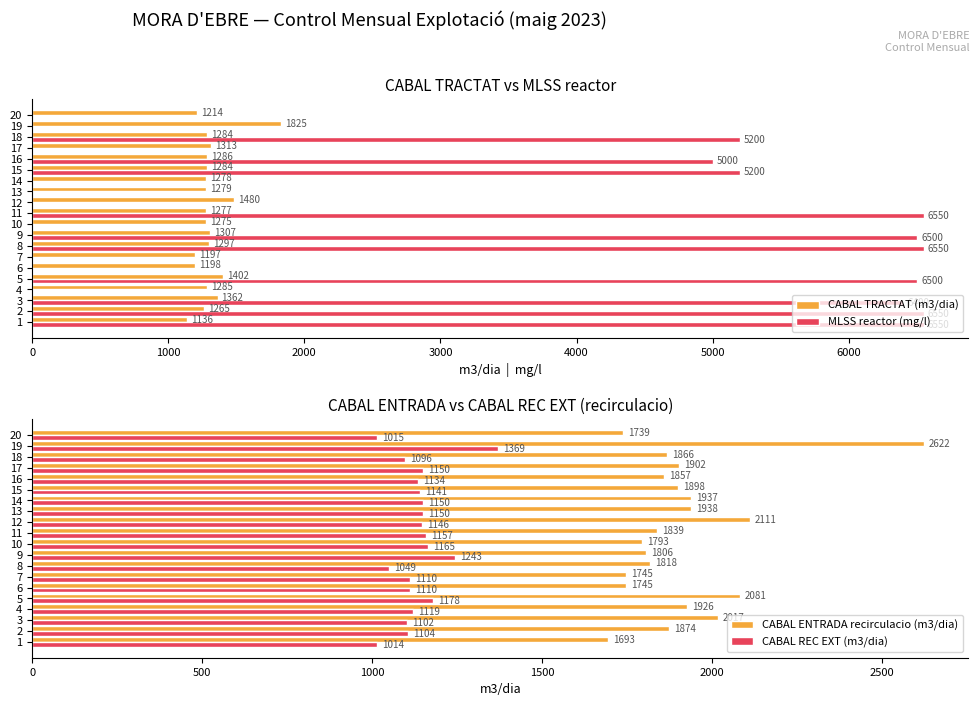

The CABAL TRACTAT (m3/dia) series shows 873 at 17. True or false?

False